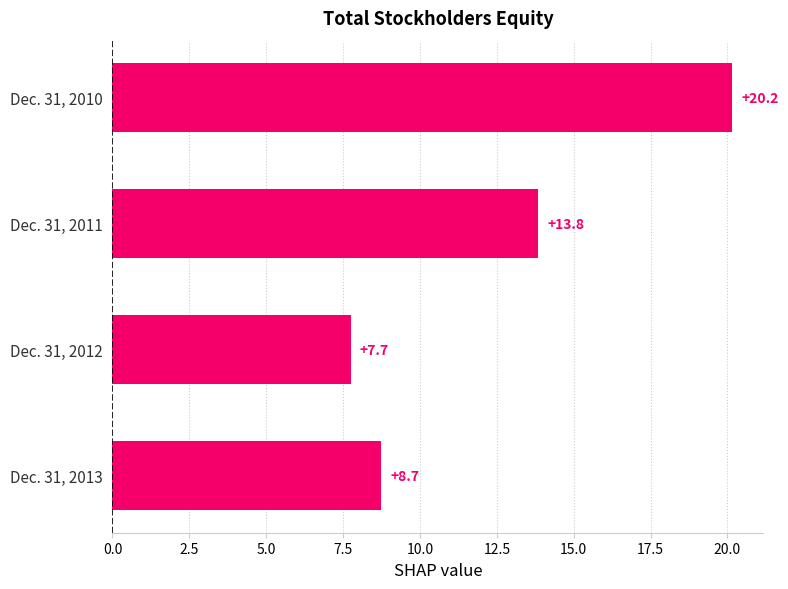

Reading bottom to top, transcribe all the data shown in this chart.

8.7	7.7	13.8	20.2